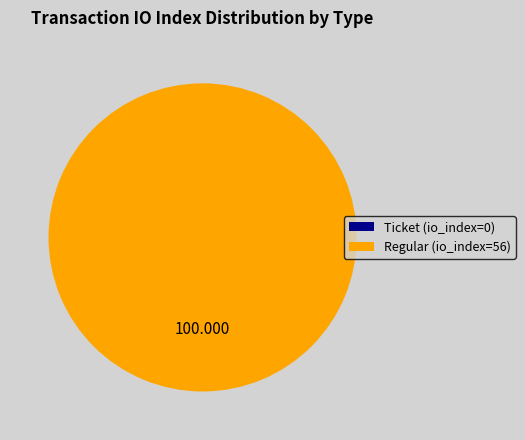

Is there any slice that represents more than half of the pie?

Yes